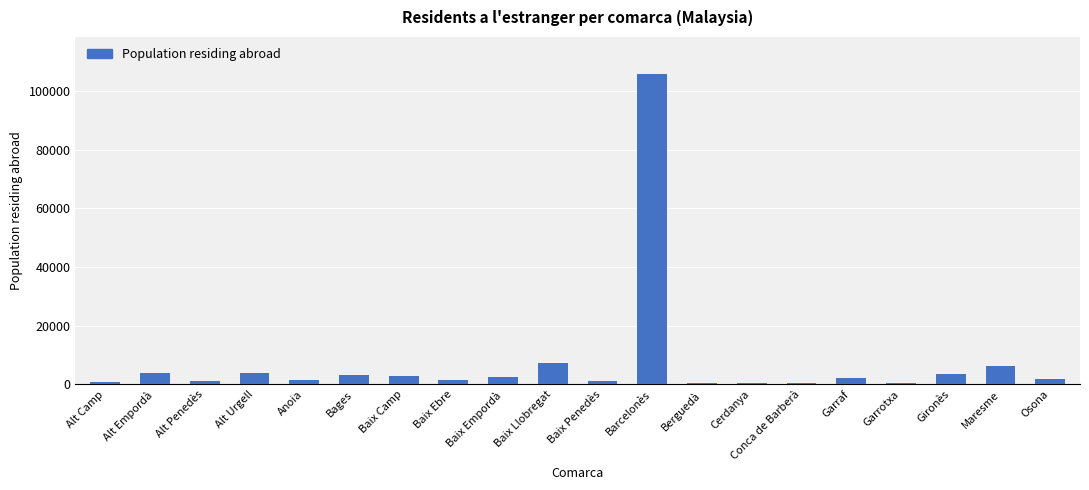

What is the smallest value displayed?

527